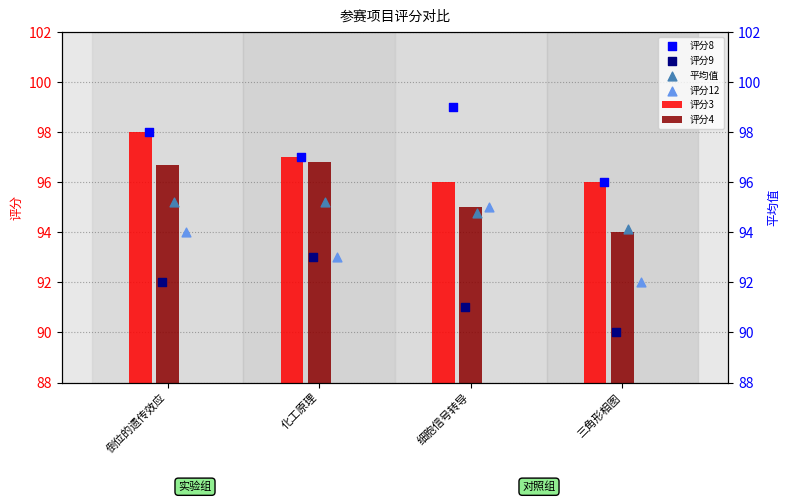

Which series has the widest spread of Y values?

评分8